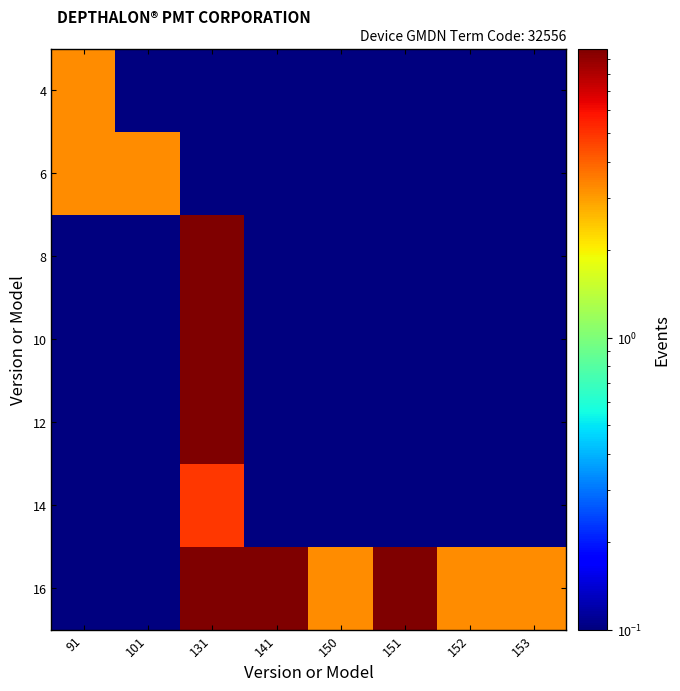

What is the total value across all series at 152?

3.9